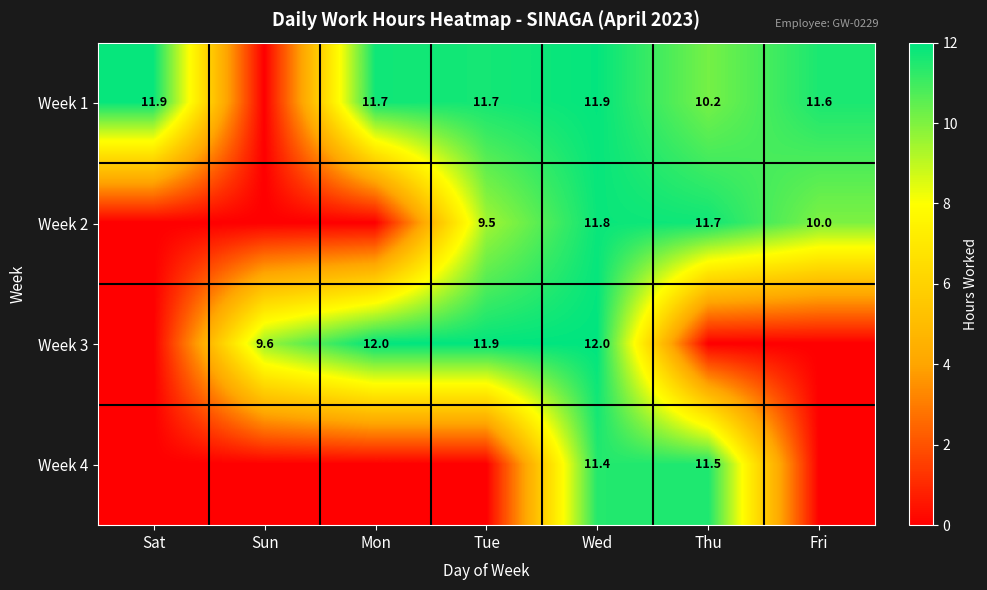

Is the value of Week 1 at Sat greater than the value of Week 4 at Wed?

Yes